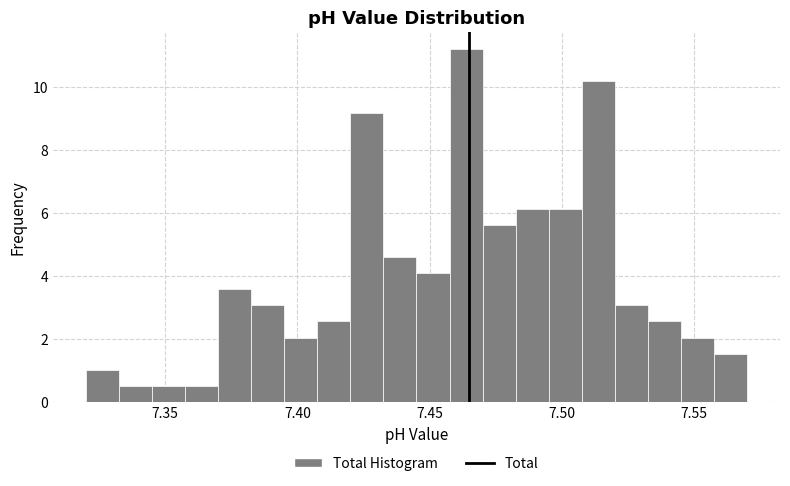

Read against the x-axis, roughly where is the centre of the tallest bar?

7.465